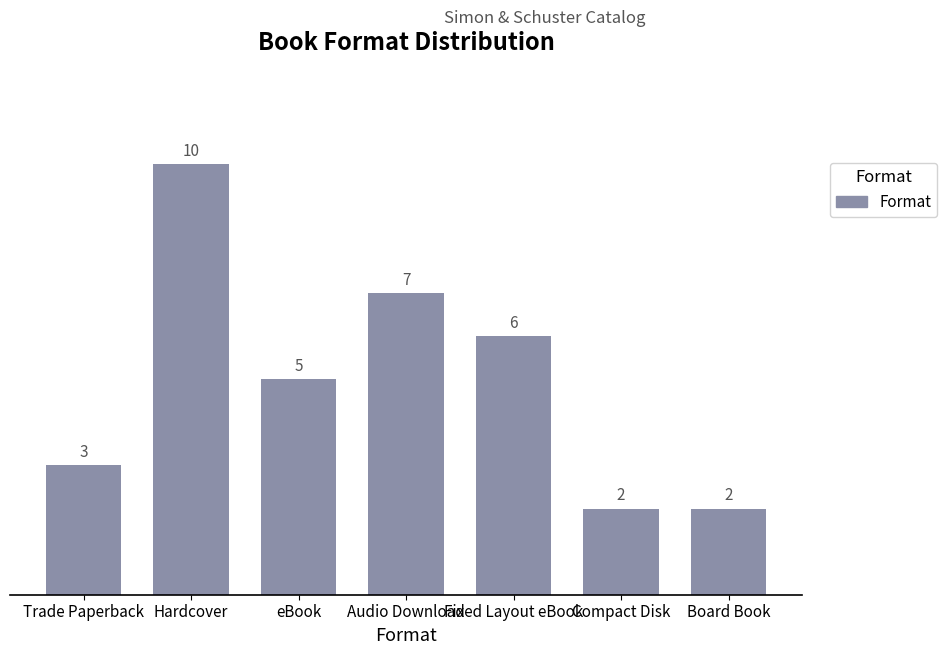

How many values are between 2 and 7?

6